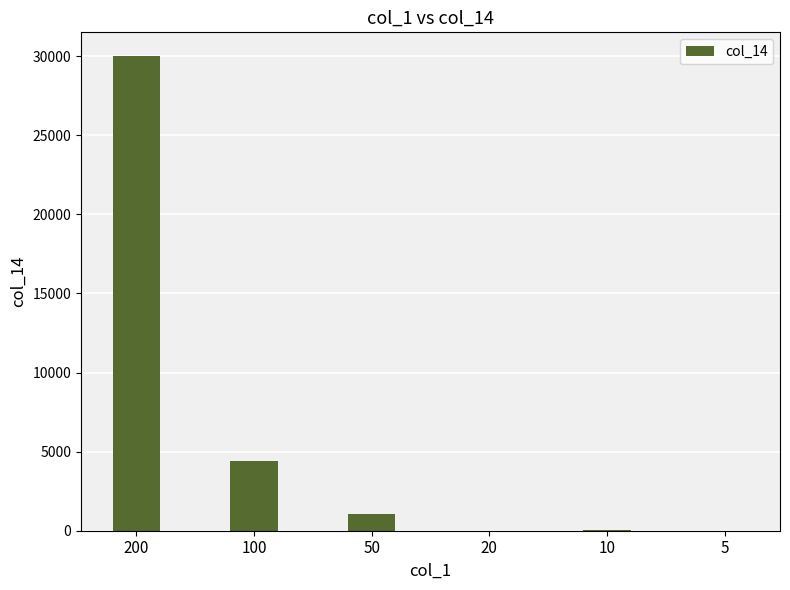

What is the sum of all values?

35490